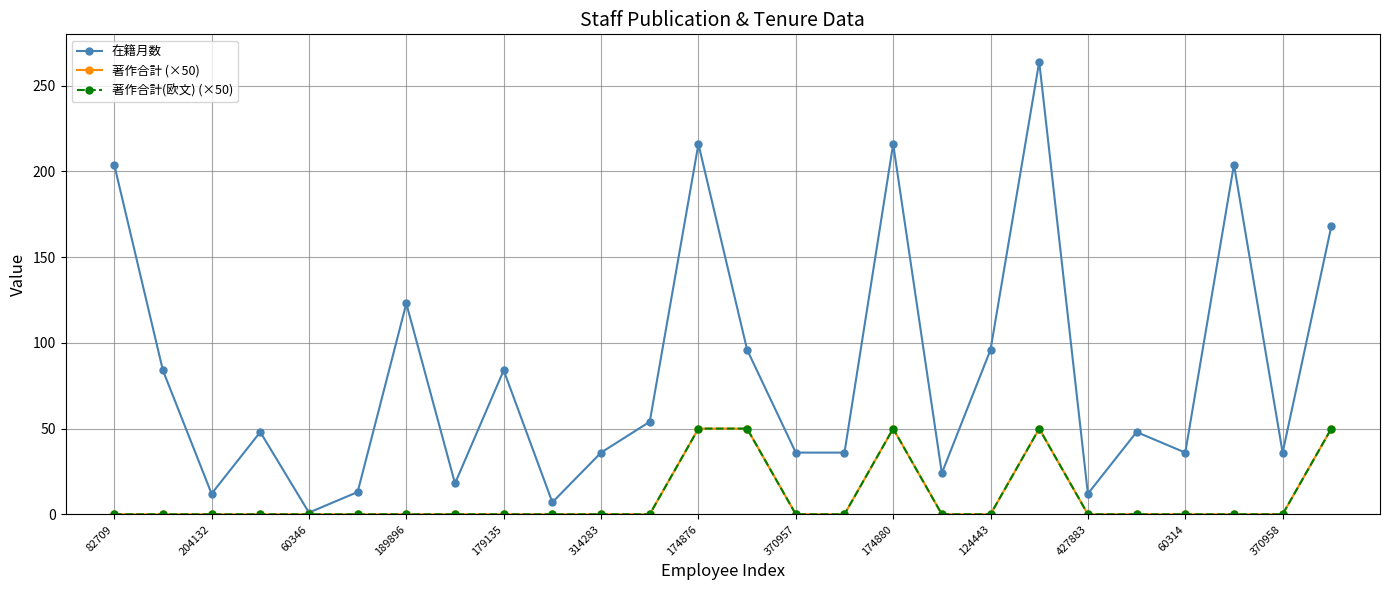

Is this an area chart (filled region under the line)?

No